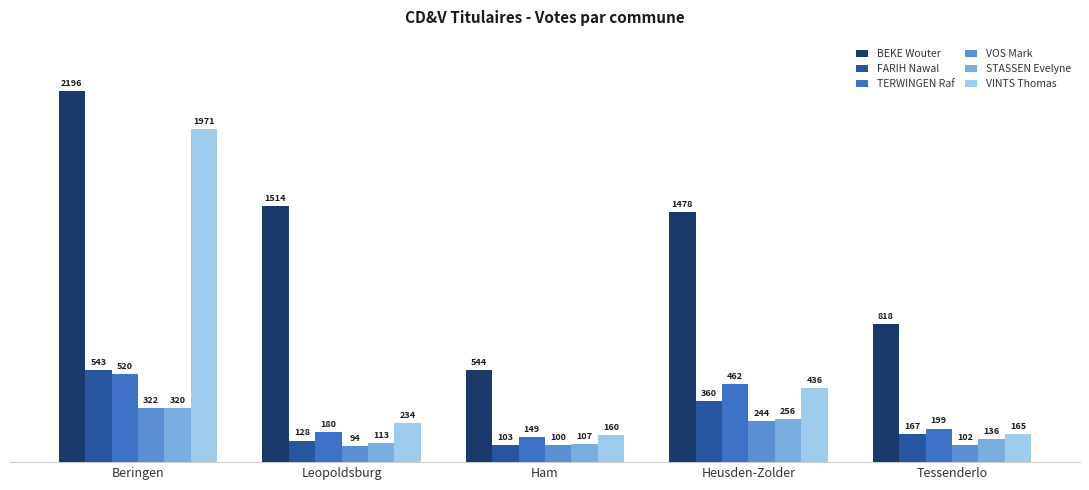

How many data points in TERWINGEN Raf are less than 199?

2